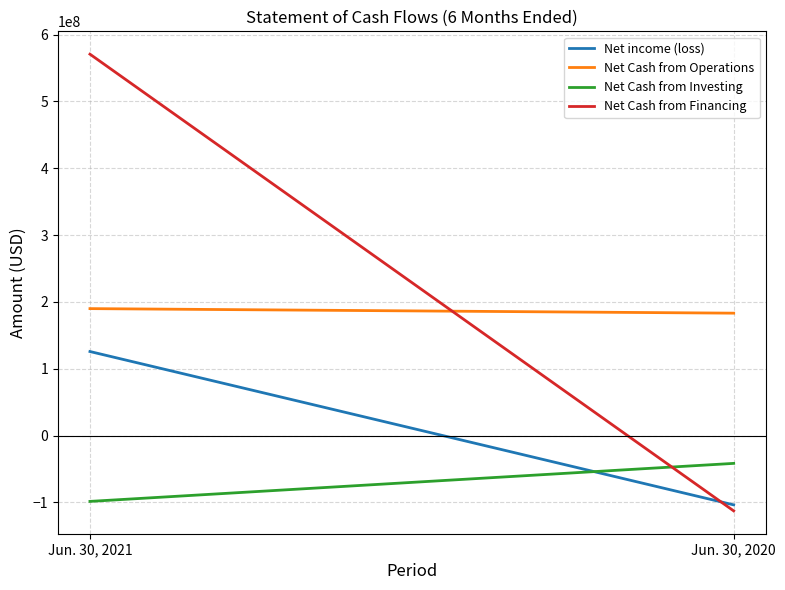

What is the average value of the Net Cash from Operations series?

186500000